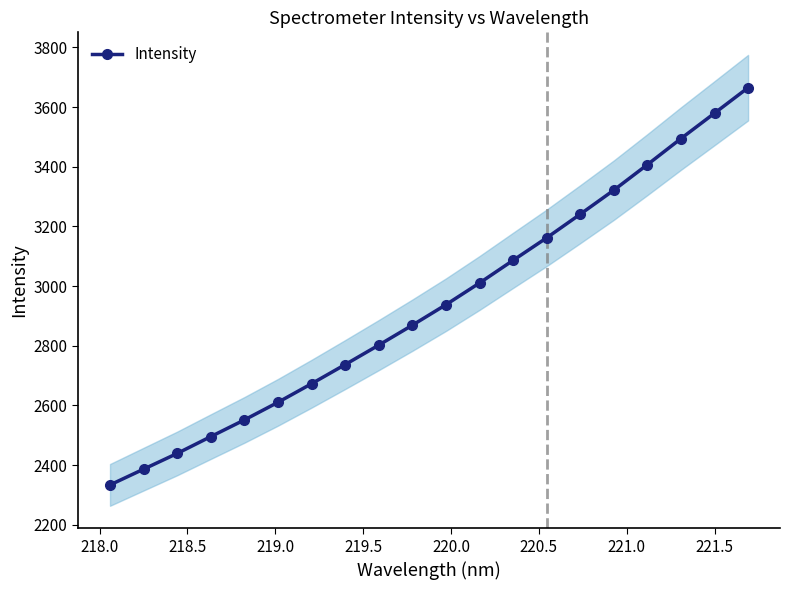

True or false: Intensity has more than 2 interior local peaks.

False